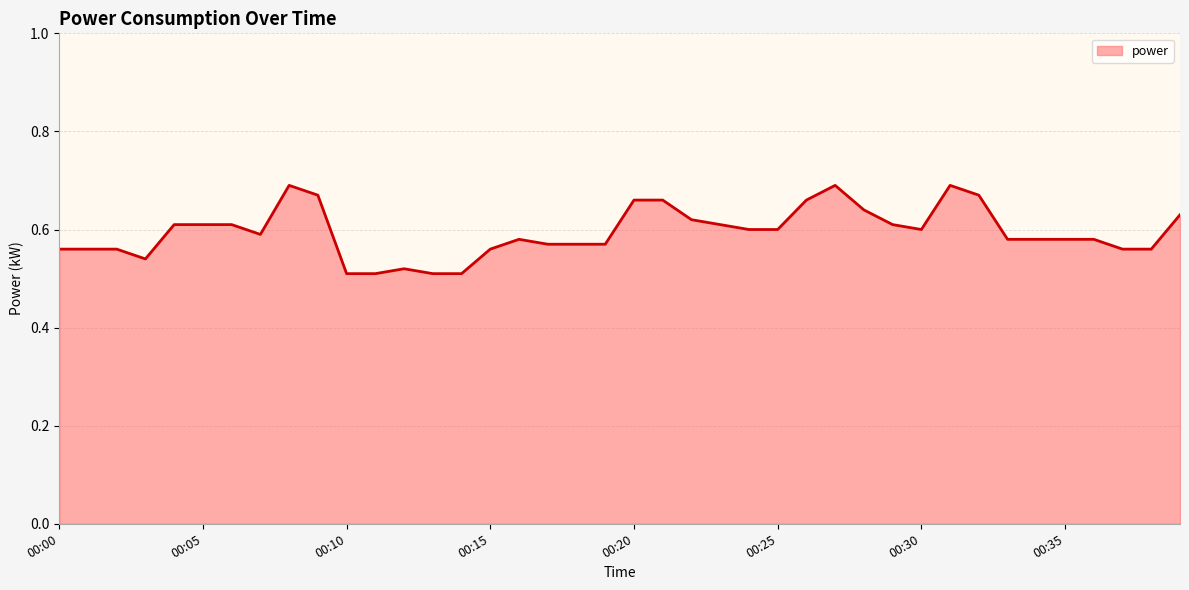

Reading left to right, what are all the values shown in this chart?

0.6	0.6	0.6	0.5	0.6	0.6	0.6	0.6	0.7	0.7	0.5	0.5	0.5	0.5	0.5	0.6	0.6	0.6	0.6	0.6	0.7	0.7	0.6	0.6	0.6	0.6	0.7	0.7	0.6	0.6	0.6	0.7	0.7	0.6	0.6	0.6	0.6	0.6	0.6	0.6